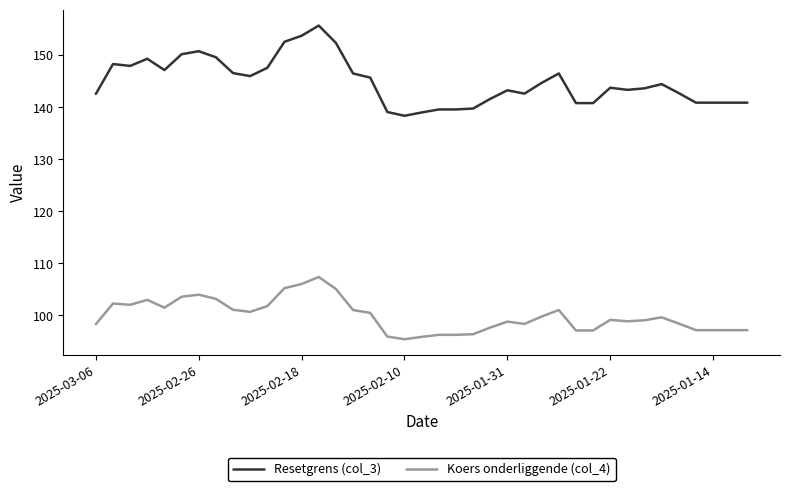

True or false: Koers onderliggende (col_4) and Resetgrens (col_3) intersect in this chart.

False